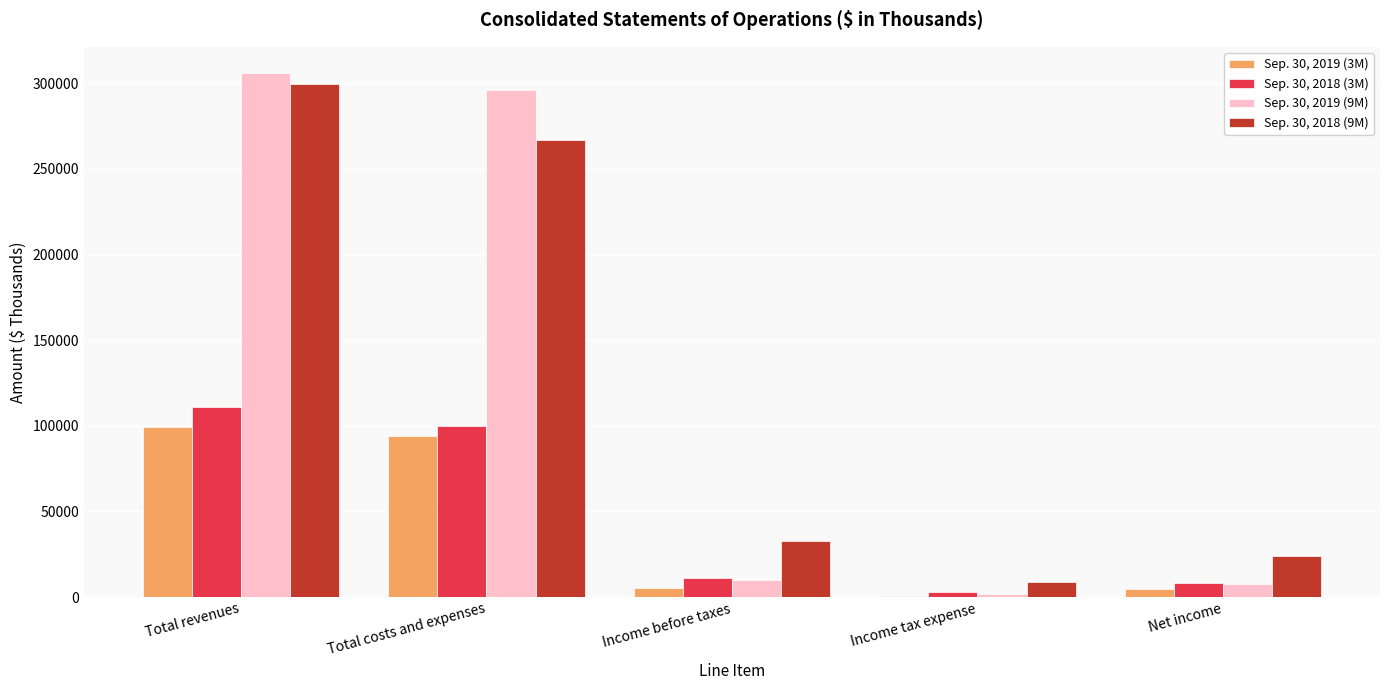

At which category is the sum across all series the highest?

Total revenues